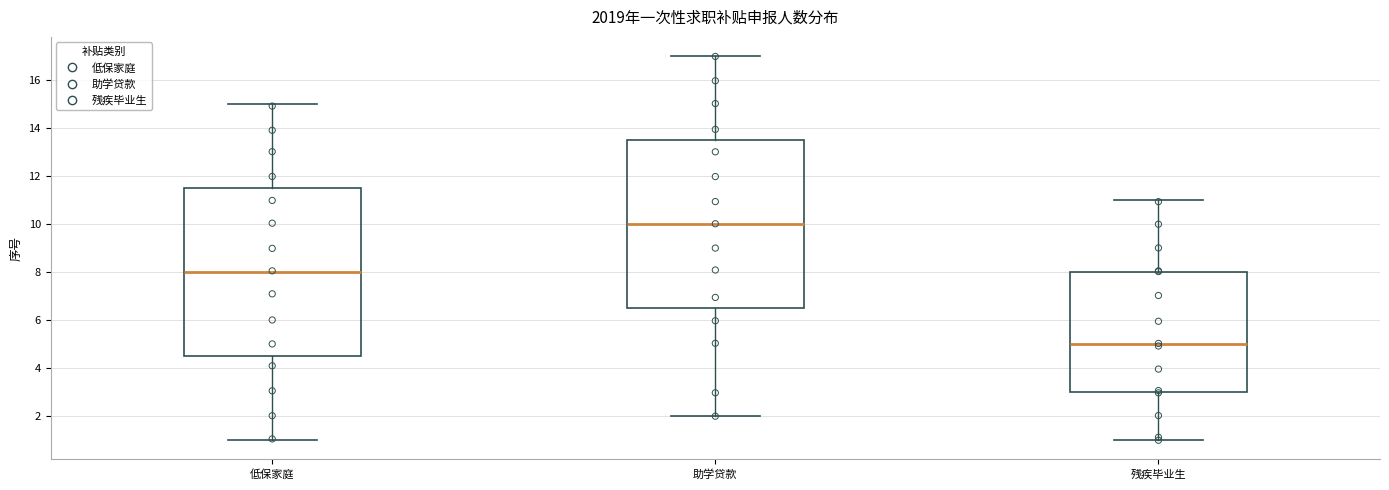

Reading left to right, transcribe this box plot: for each box, give where its median line is, the range the box spans, and where its two whiskers end, as read against the y-axis. The values are not printed on the chart, so give them approximately, as read against the axis.

低保家庭: median 8.0, box 4.6 to 11.6, whiskers 1.0 to 15.0
助学贷款: median 10.0, box 6.6 to 13.6, whiskers 2.0 to 17.0
残疾毕业生: median 5.0, box 3.0 to 8.0, whiskers 1.0 to 11.0